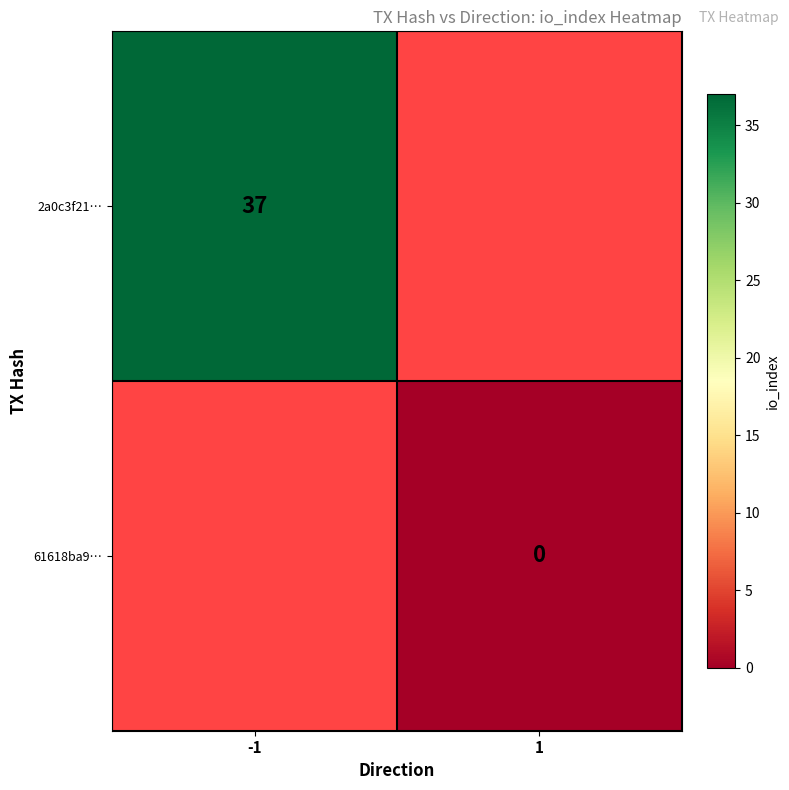

Which has a higher value, 1 or -1?

-1